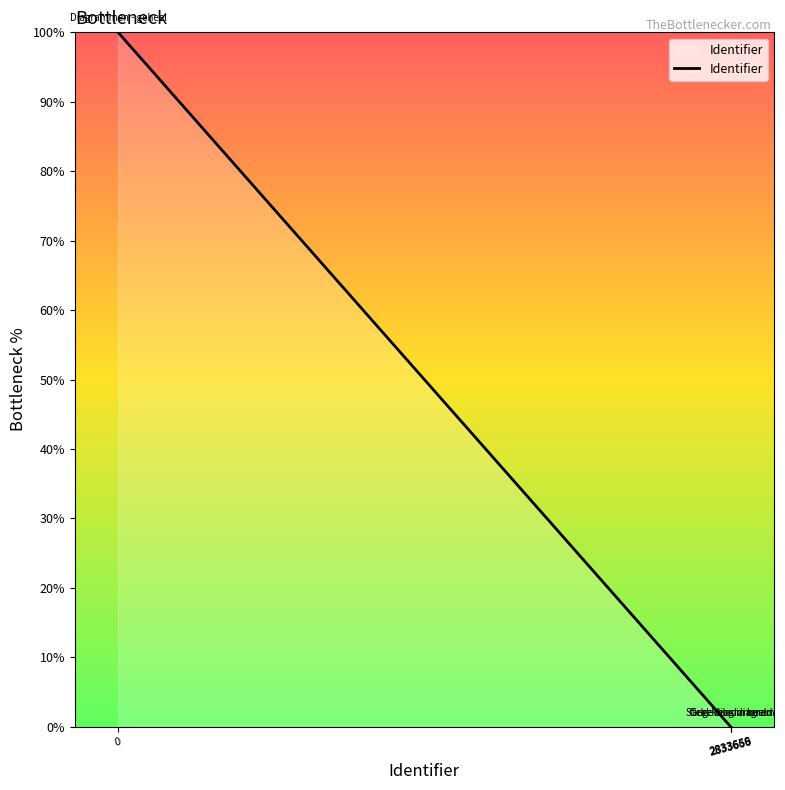

What is the difference between the maximum and second lowest values?

100.0